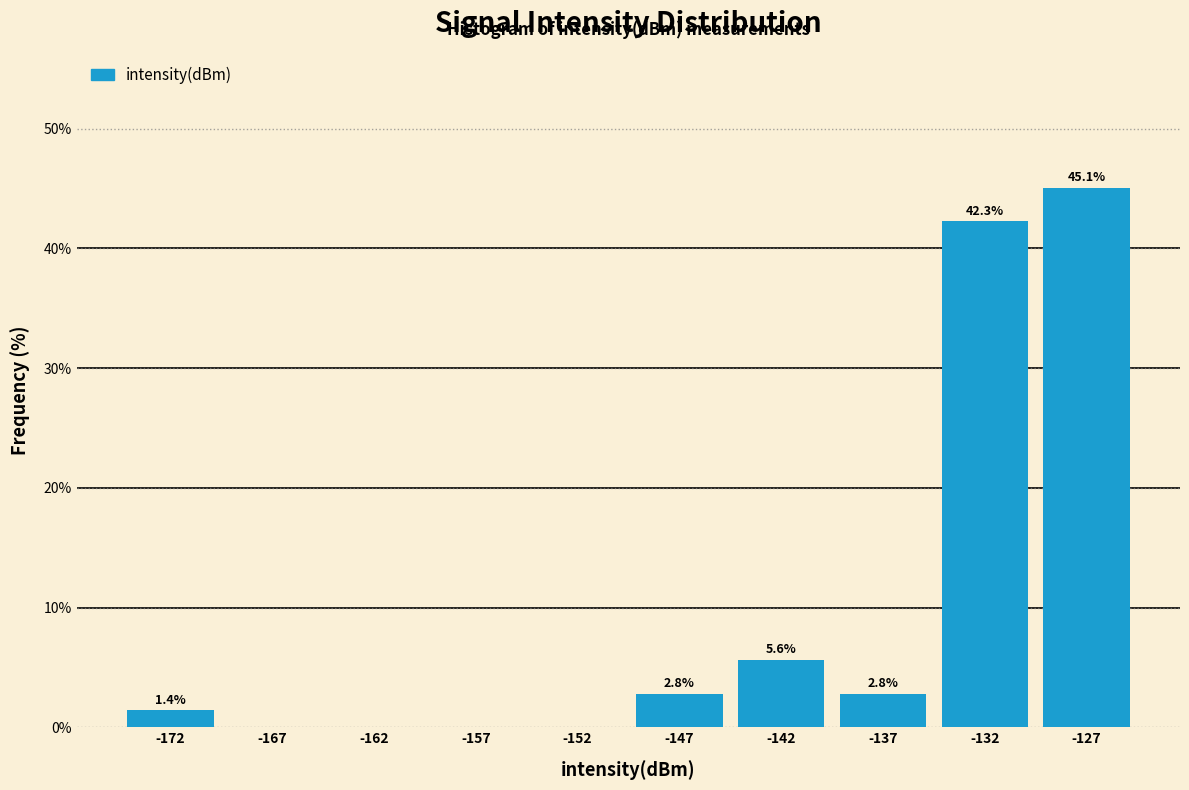

Over which range of the x-axis is the bar tallest?

-130 to -125